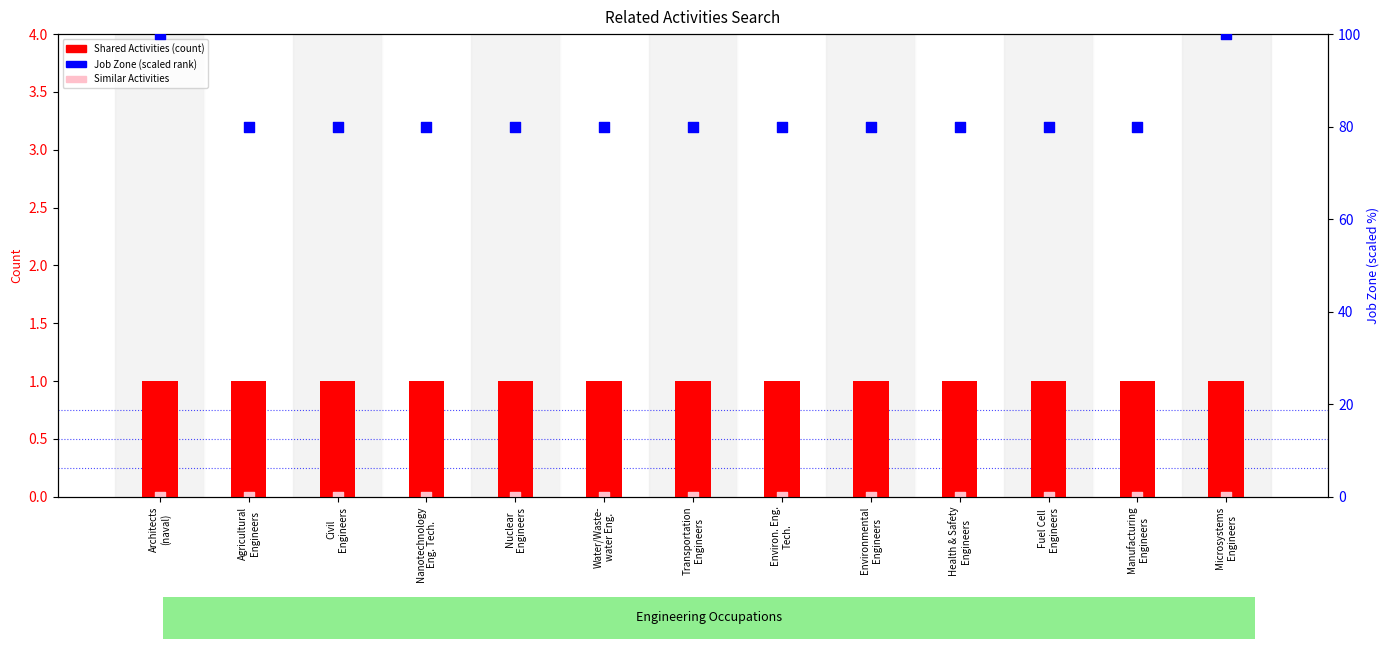

Which series has the largest total across all categories?

Job Zone (scaled)